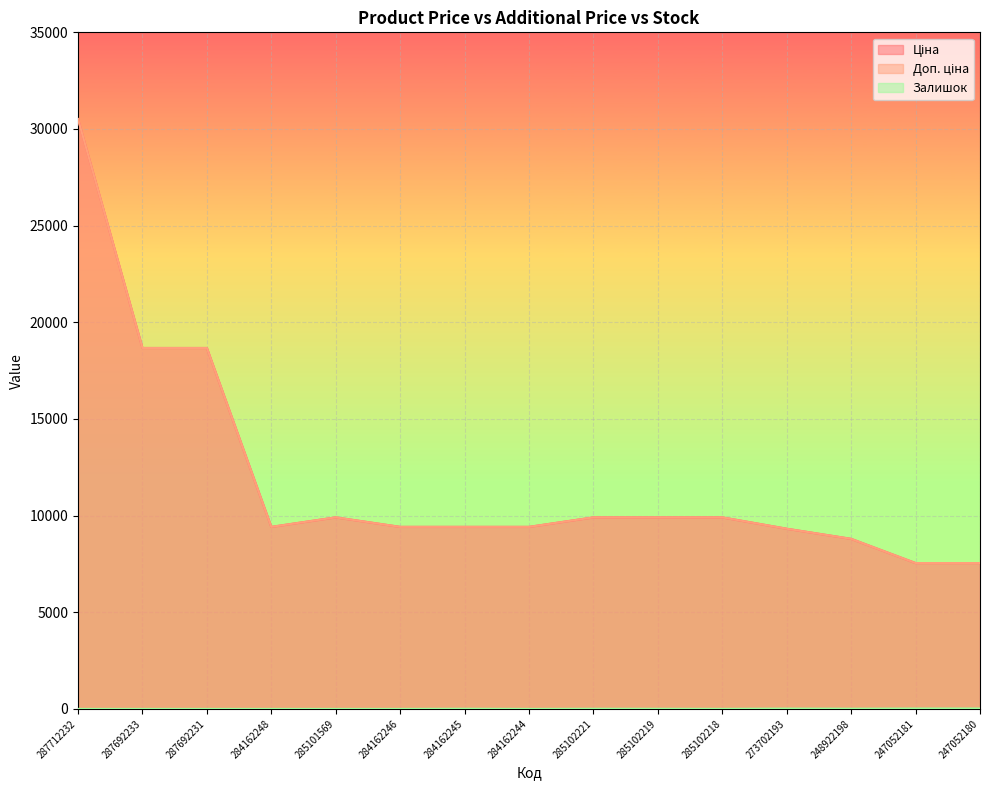

What is the label of the 7th point from the left?

284162245